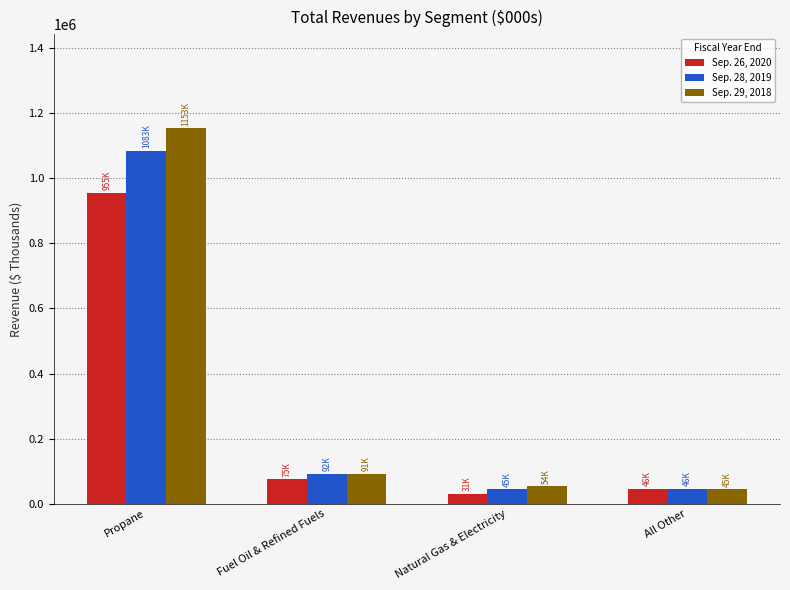

What is the value of the Sep. 26, 2020 bar at the 3rd from the left?

31184